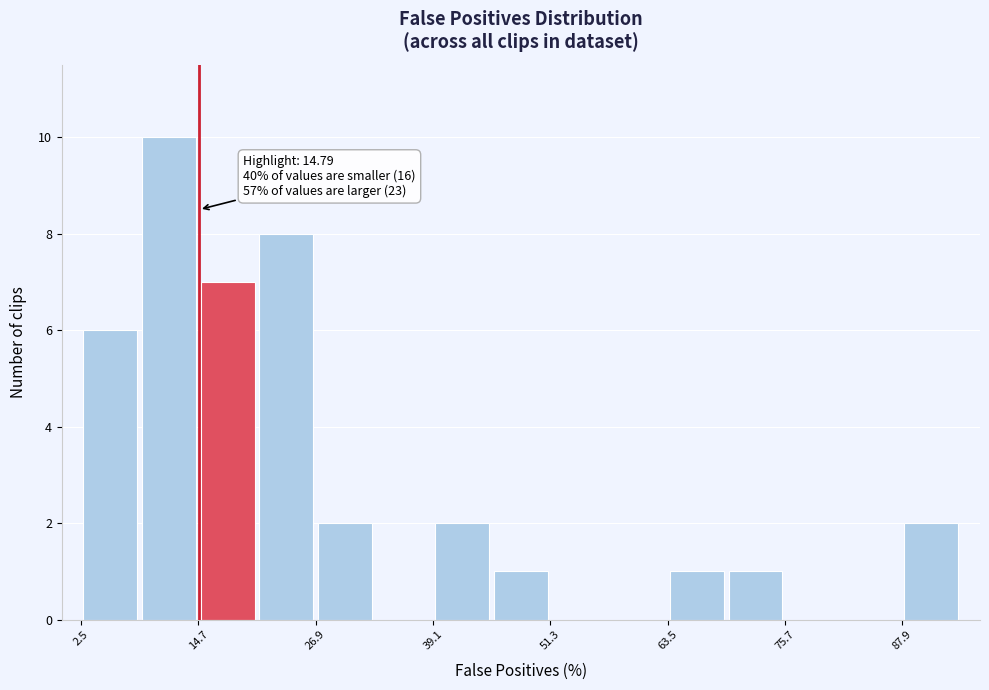

Read against the x-axis, roughly where is the centre of the tallest bar?

12